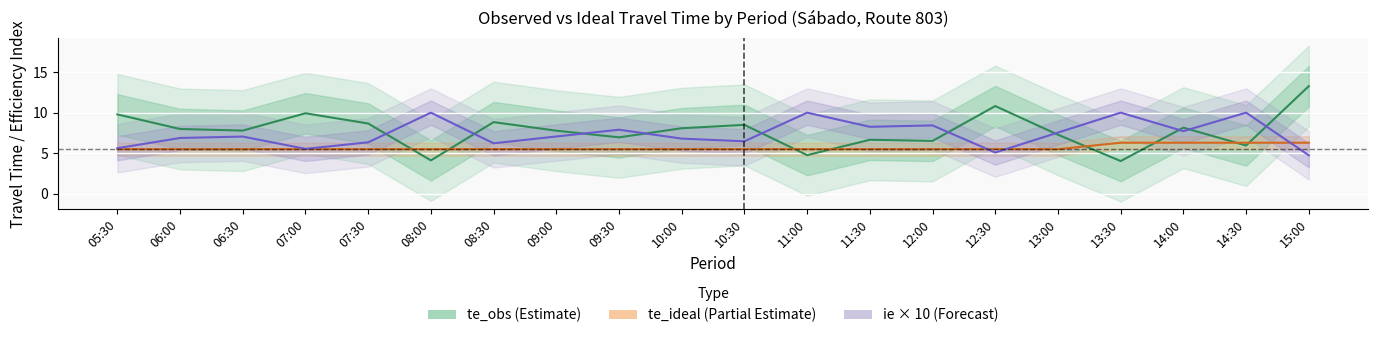

Reading right to left, extract all data points from this chart.

te_obs (Estimate): 15:00=13.3	14:30=5.9	14:00=8.1	13:30=4.0	13:00=7.3	12:30=10.8	12:00=6.5	11:30=6.6	11:00=4.7	10:30=8.5	10:00=8.1	09:30=6.9	09:00=7.8	08:30=8.8	08:00=4.1	07:30=8.7	07:00=9.9	06:30=7.8	06:00=8.0	05:30=9.8
te_ideal (Partial Estimate): 15:00=6.3	14:30=6.3	14:00=6.3	13:30=6.3	13:00=5.5	12:30=5.5	12:00=5.5	11:30=5.5	11:00=5.5	10:30=5.5	10:00=5.5	09:30=5.5	09:00=5.5	08:30=5.5	08:00=5.5	07:30=5.5	07:00=5.5	06:30=5.5	06:00=5.5	05:30=5.5
ie × 10 (Forecast): 15:00=4.7	14:30=10.0	14:00=7.7	13:30=10.0	13:00=7.5	12:30=5.1	12:00=8.4	11:30=8.3	11:00=10.0	10:30=6.5	10:00=6.8	09:30=7.9	09:00=7.1	08:30=6.2	08:00=10.0	07:30=6.3	07:00=5.5	06:30=7.0	06:00=6.9	05:30=5.6